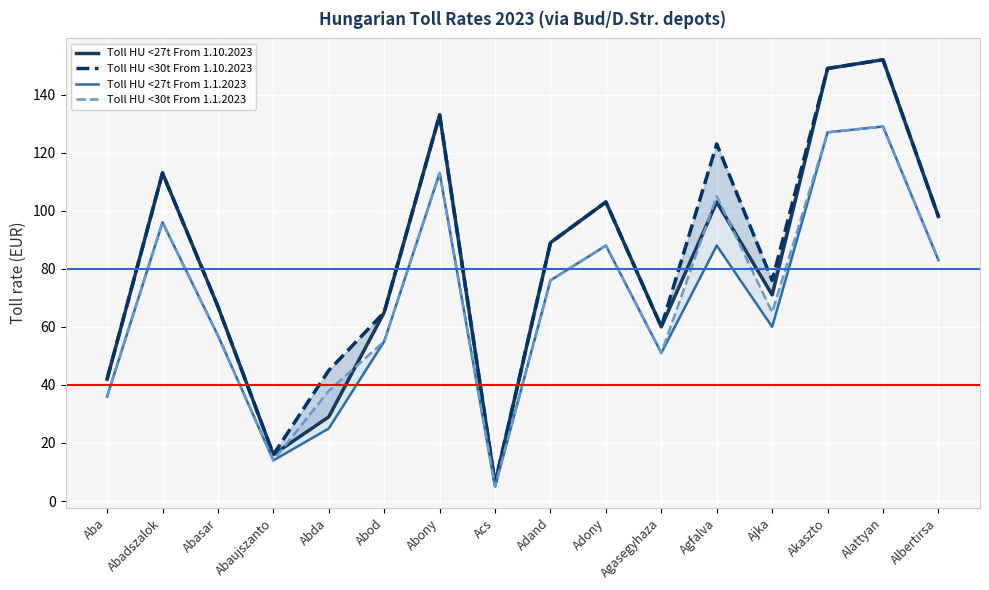

Between which two adjacent categories do Toll HU <30t From 1.1.2023 and Toll HU <27t From 1.10.2023 first intersect?

Abaujszanto and Abda